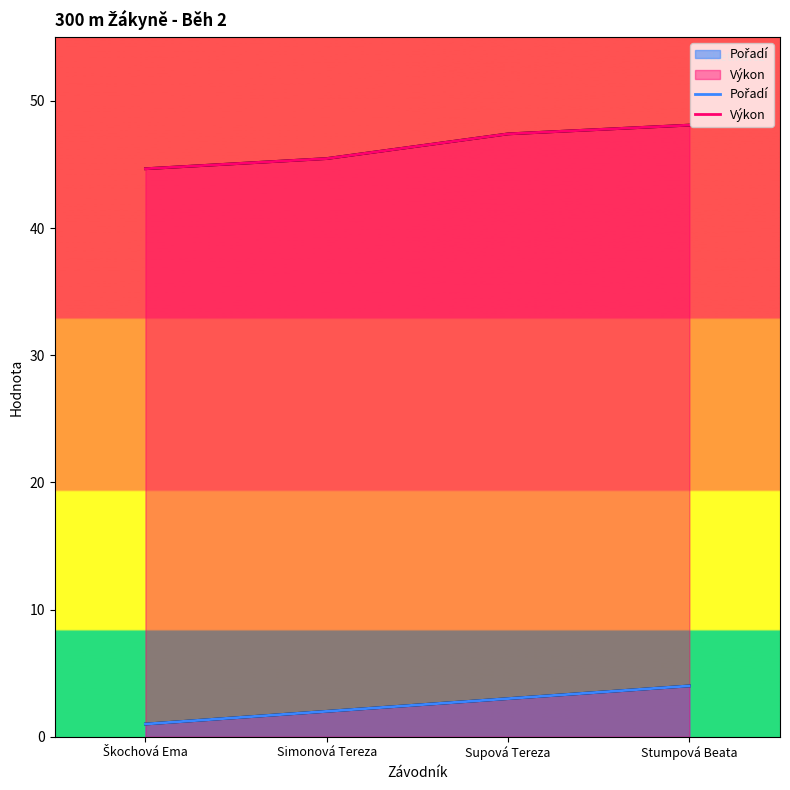

True or false: Pořadí has a value of 0.9 at Stumpová Beata.

False